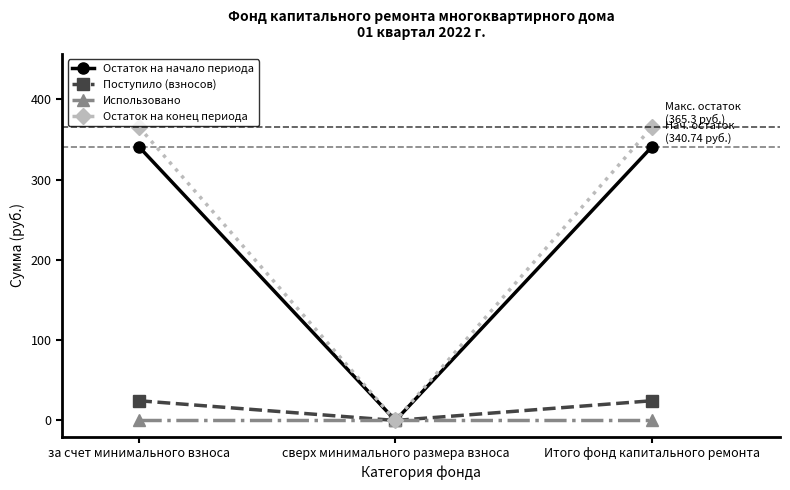

Which series has the widest spread of values?

Остаток на конец периода